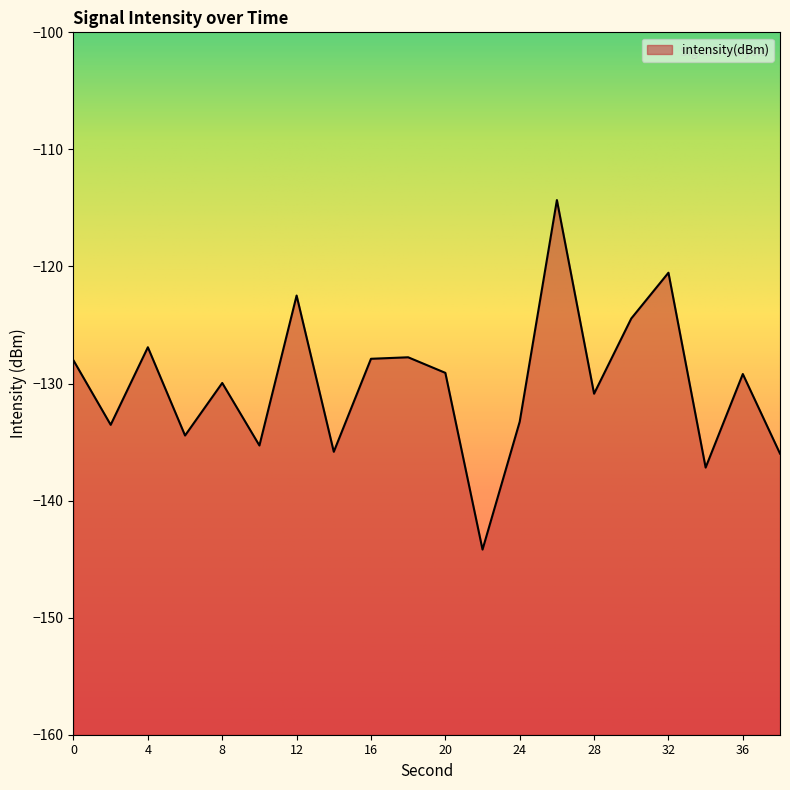

Reading left to right, what are all the values shown in this chart?

-128.0	-133.5	-126.9	-134.4	-130.0	-135.3	-122.5	-135.8	-127.9	-127.8	-129.1	-144.2	-133.3	-114.3	-130.9	-124.4	-120.5	-137.2	-129.2	-136.0